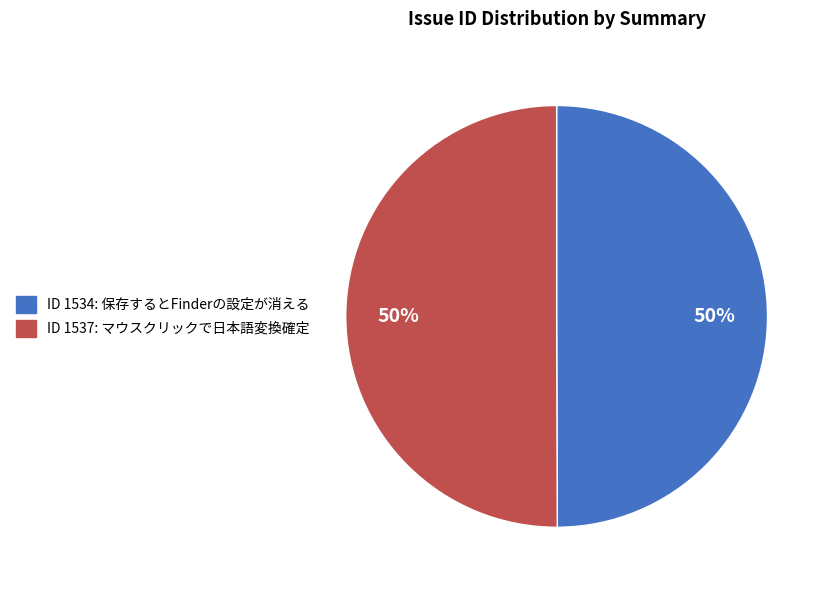

To the nearest percent, what is the average slice percentage?

50%